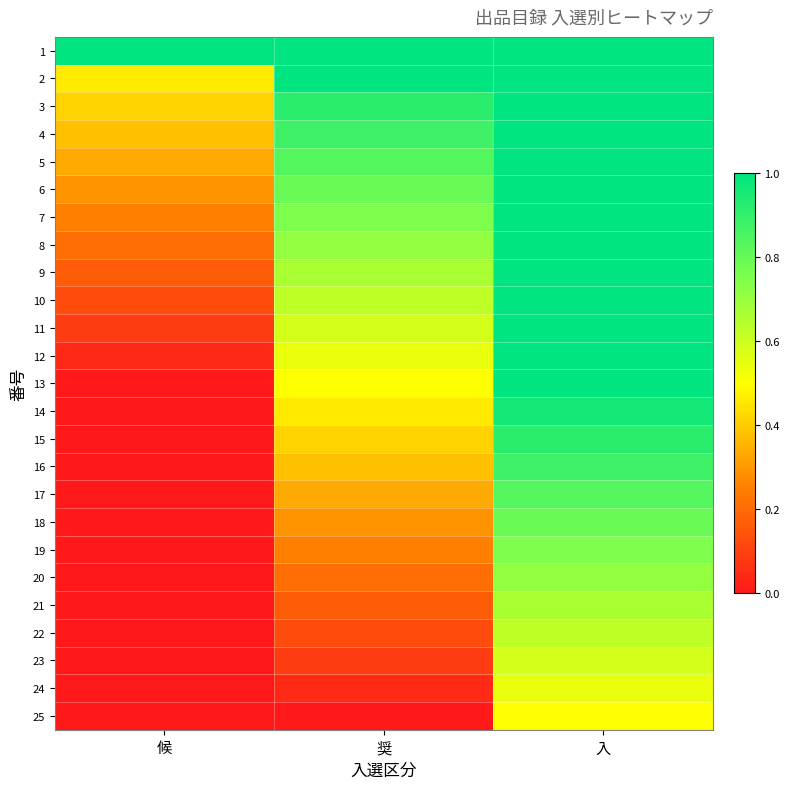

Reading left to right, transcribe all the data shown in this chart.

1: 候=1.0	奨=1.0	入=1.0
2: 候=0.5	奨=1.0	入=1.0
3: 候=0.4	奨=0.9	入=1.0
4: 候=0.4	奨=0.9	入=1.0
5: 候=0.3	奨=0.8	入=1.0
6: 候=0.3	奨=0.8	入=1.0
7: 候=0.2	奨=0.8	入=1.0
8: 候=0.2	奨=0.7	入=1.0
9: 候=0.2	奨=0.7	入=1.0
10: 候=0.1	奨=0.6	入=1.0
11: 候=0.1	奨=0.6	入=1.0
12: 候=0.0	奨=0.5	入=1.0
13: 候=0.0	奨=0.5	入=1.0
14: 候=0.0	奨=0.5	入=1.0
15: 候=0.0	奨=0.4	入=0.9
16: 候=0.0	奨=0.4	入=0.9
17: 候=0.0	奨=0.3	入=0.8
18: 候=0.0	奨=0.3	入=0.8
19: 候=0.0	奨=0.2	入=0.8
20: 候=0.0	奨=0.2	入=0.7
21: 候=0.0	奨=0.2	入=0.7
22: 候=0.0	奨=0.1	入=0.6
23: 候=0.0	奨=0.1	入=0.6
24: 候=0.0	奨=0.0	入=0.5
25: 候=0.0	奨=0.0	入=0.5